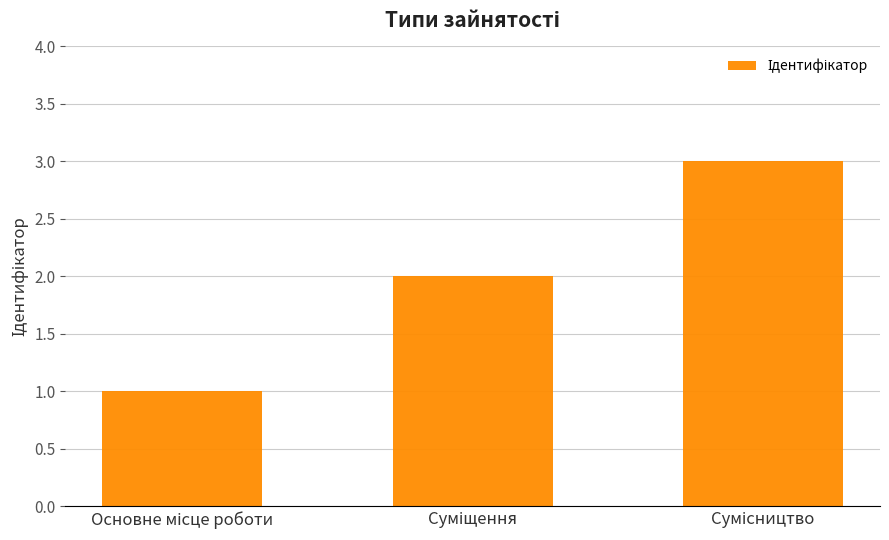

What is the greatest value displayed?

3